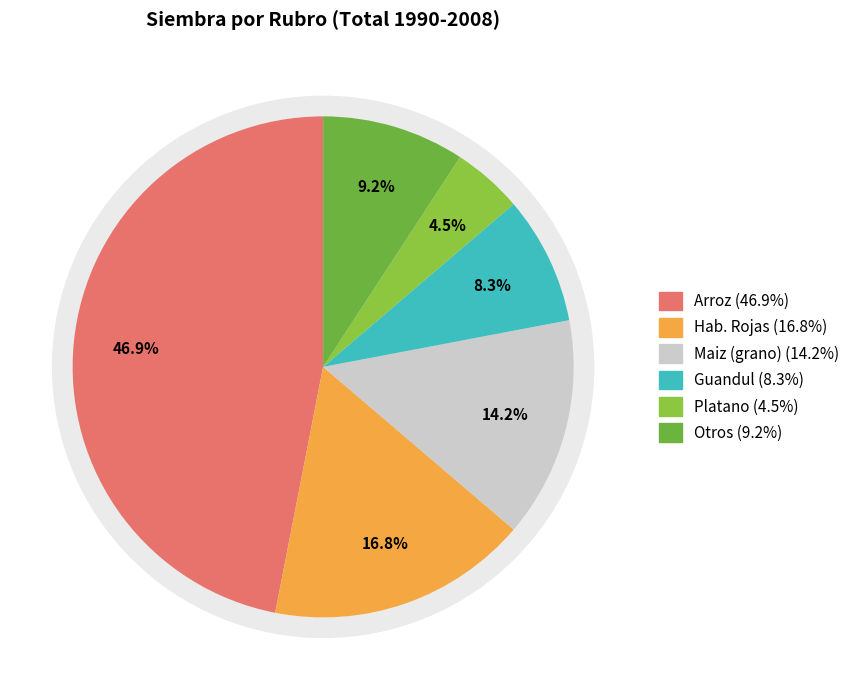

Is the sum of Maiz (grano) and Guineo greater than half?

No